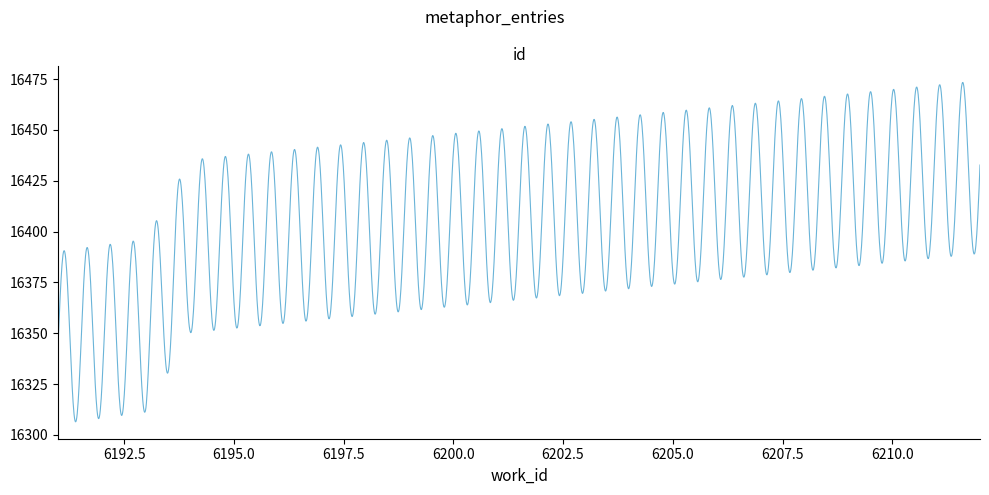

What is the maximum value shown in the chart?

16473.3